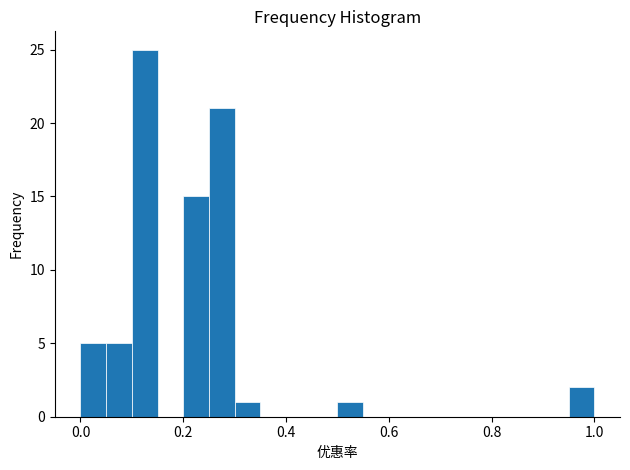

Around what value on the x-axis is the tallest bar? Give the approximate position of its centre, as read against the axis.

0.12